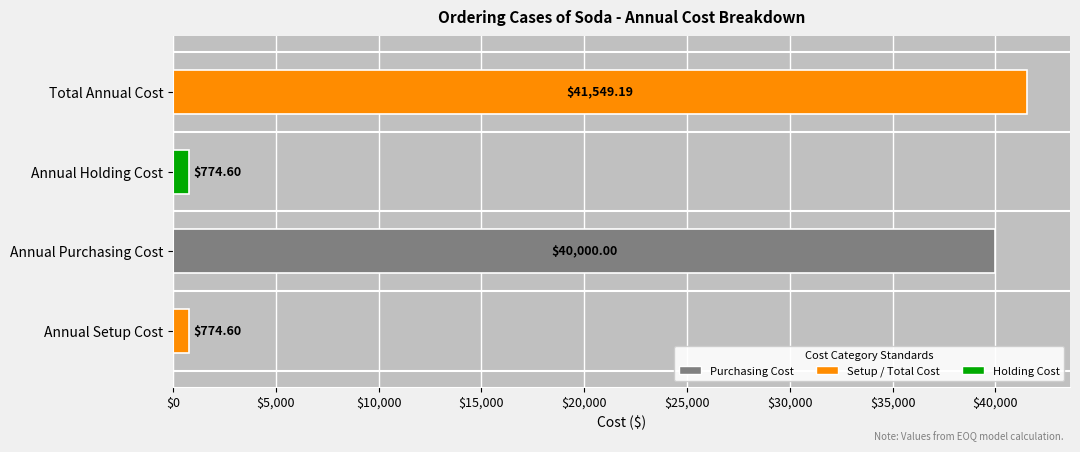

What is the change in value from Annual Setup Cost to Total Annual Cost?

+40774.6